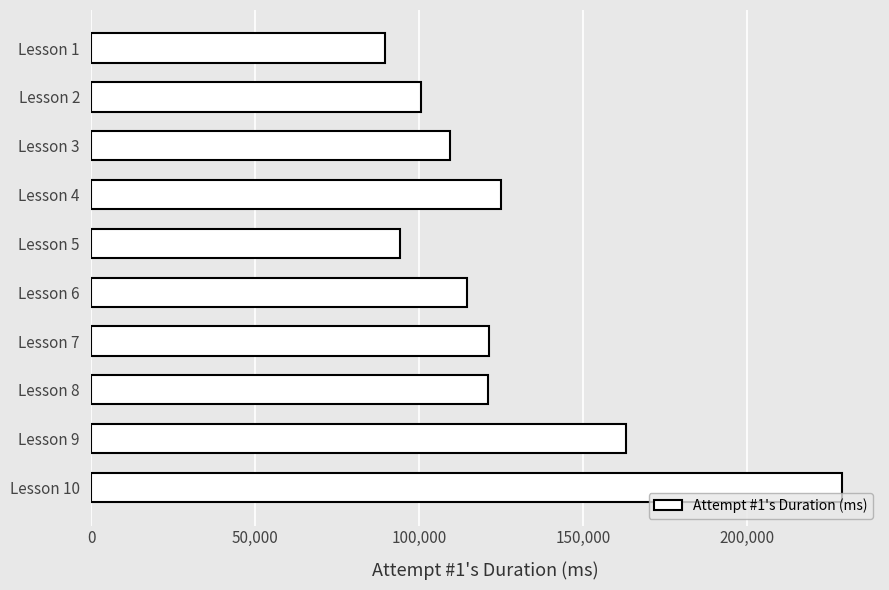

Approximately how many times larger is the value at Lesson 6 compared to Lesson 3?

1.0